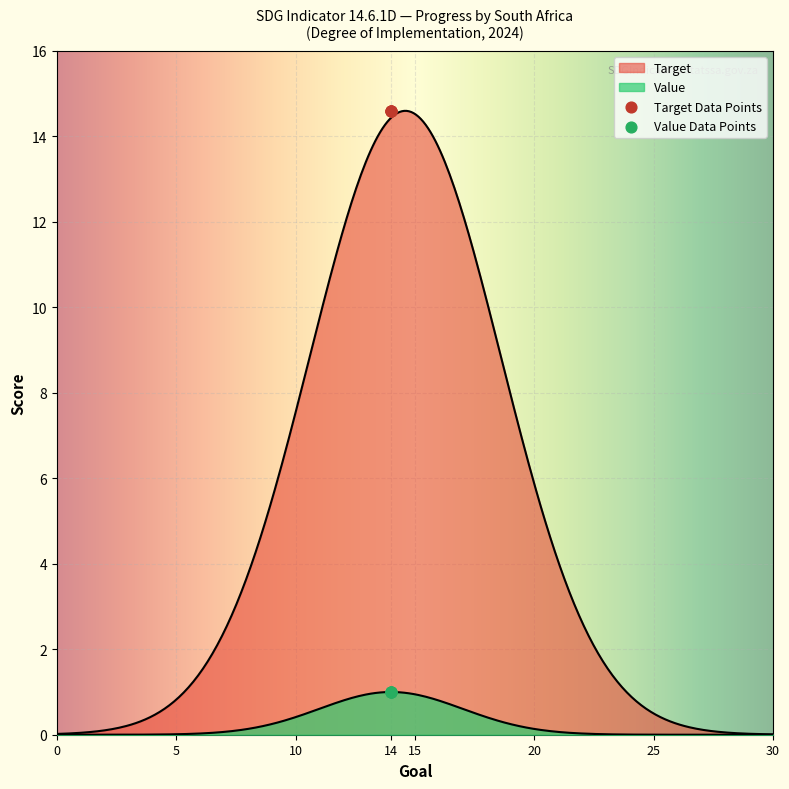

What are all the series names shown in the legend?

Target, Value